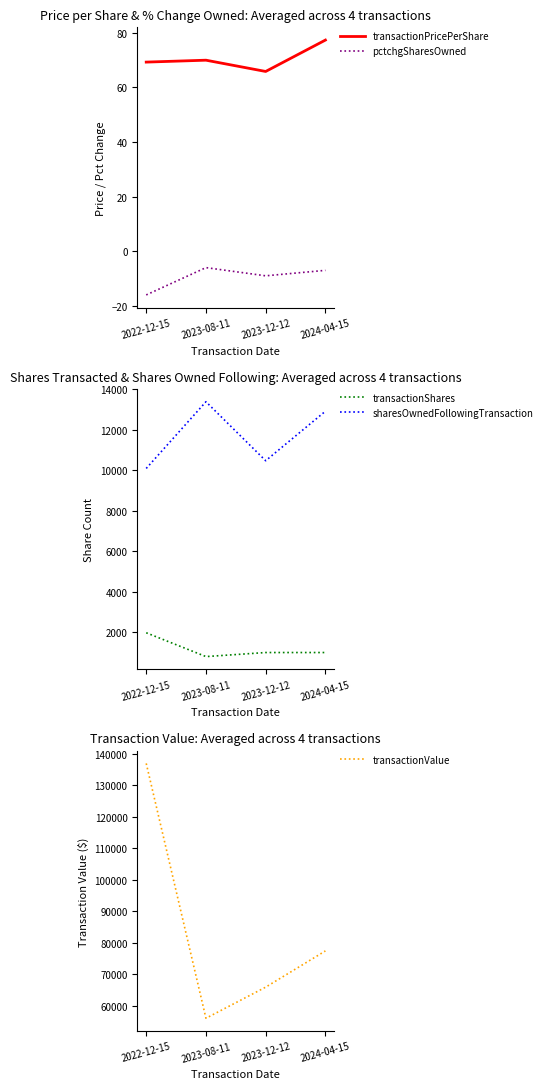

True or false: pctchgSharesOwned has more than 2 interior local peaks.

False